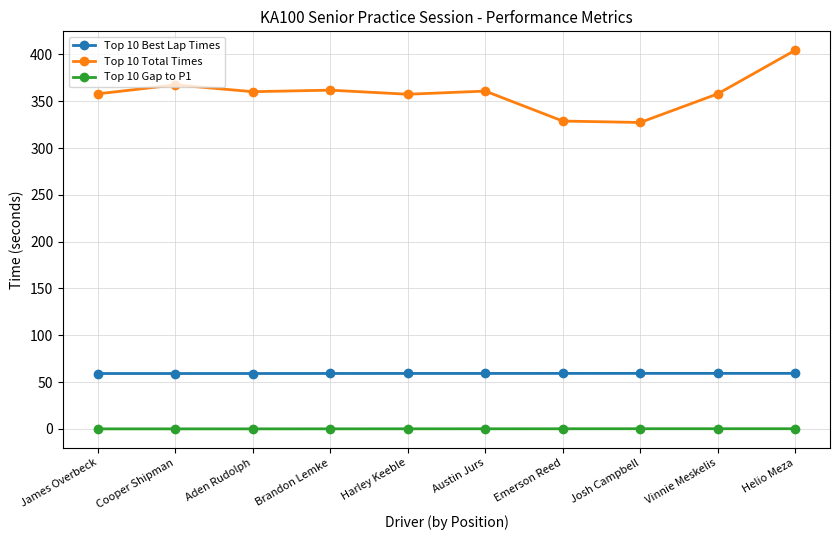

What is the minimum value for Top 10 Total Times?

327.4